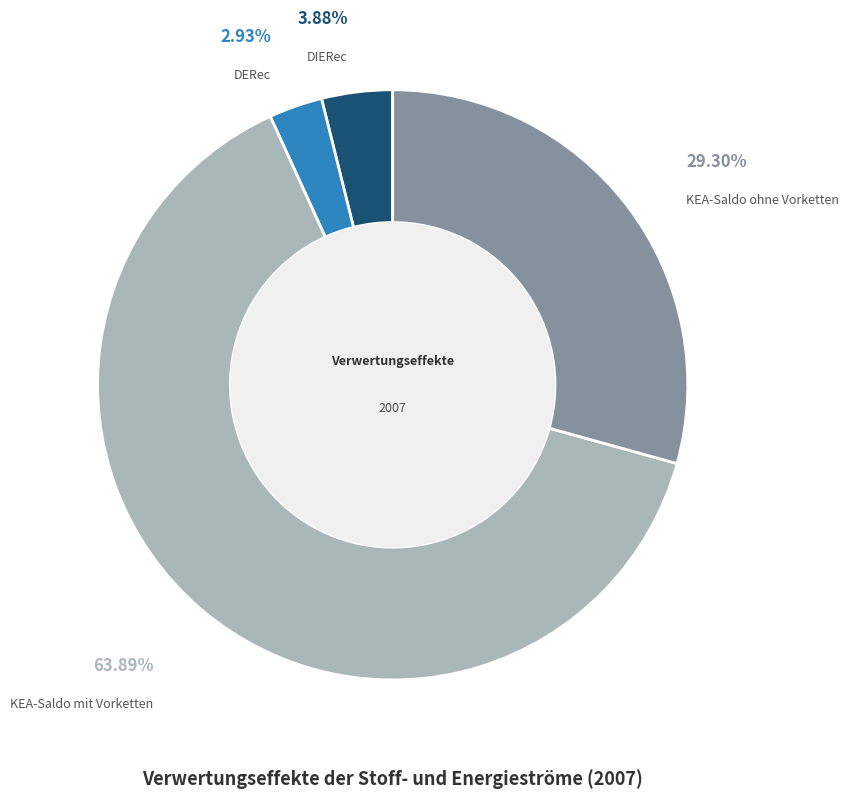

To the nearest percent, what percentage of the pie is DERec?

3%